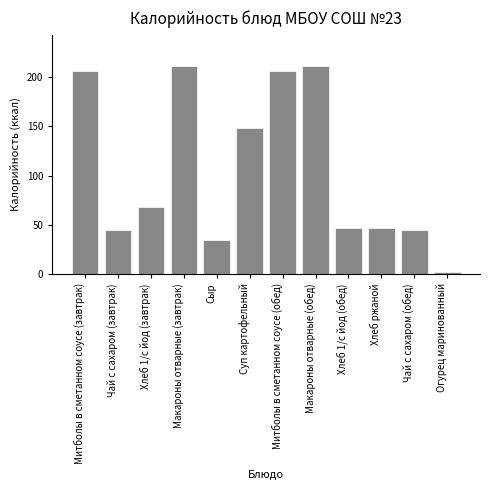

What is the greatest value displayed?

211.1